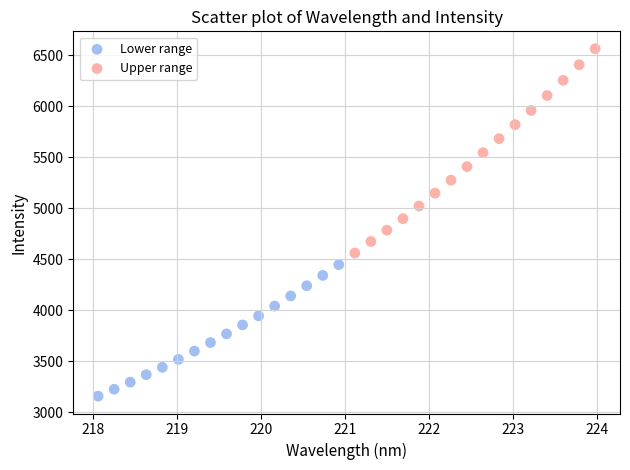

Which series reaches the maximum Y coordinate?

Upper range